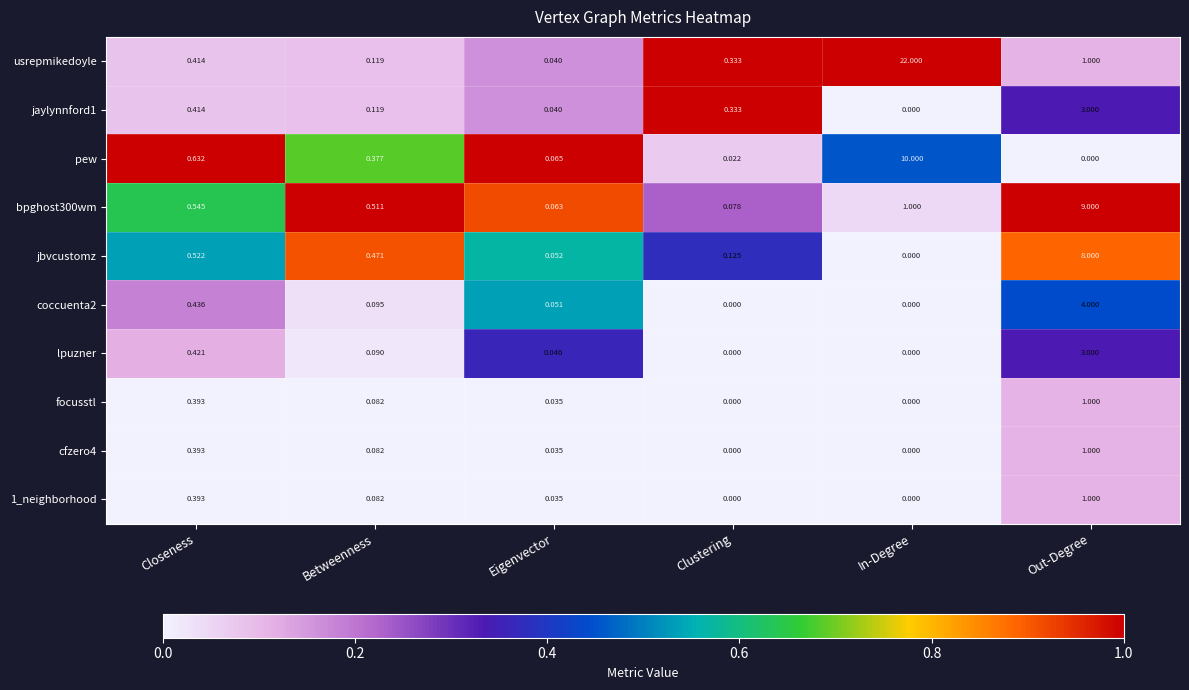

Where is lpuzner nearest to the value 1?

Closeness